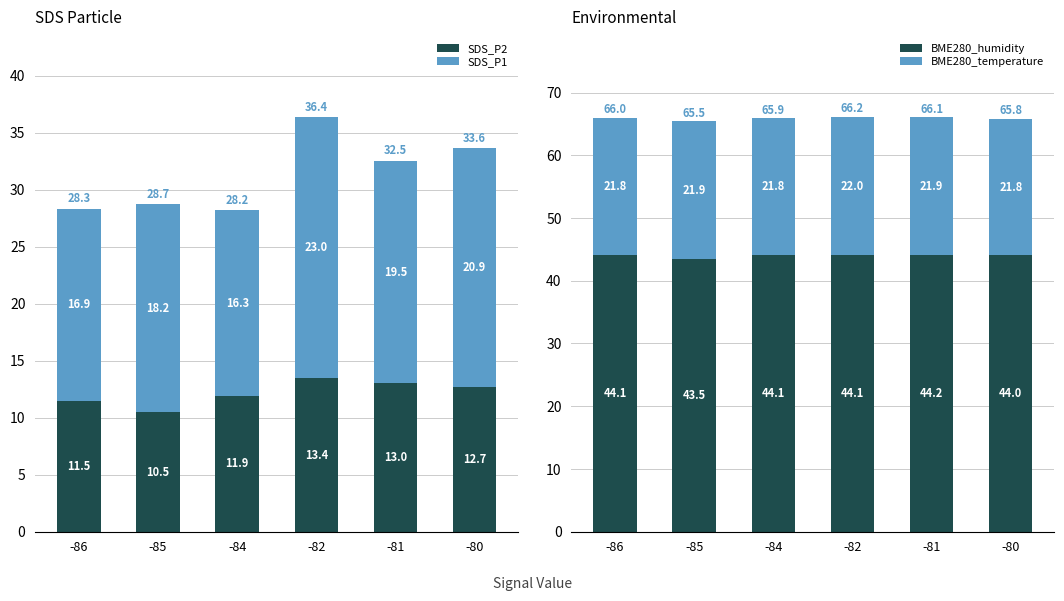

Reading left to right, extract all data points from this chart.

SDS_P2: 11.5	10.5	11.9	13.4	13.0	12.7
SDS_P1: 16.9	18.2	16.3	23.0	19.5	20.9
BME280_humidity: 44.1	43.5	44.1	44.1	44.2	44.0
BME280_temperature: 21.8	21.9	21.8	22.0	21.9	21.8